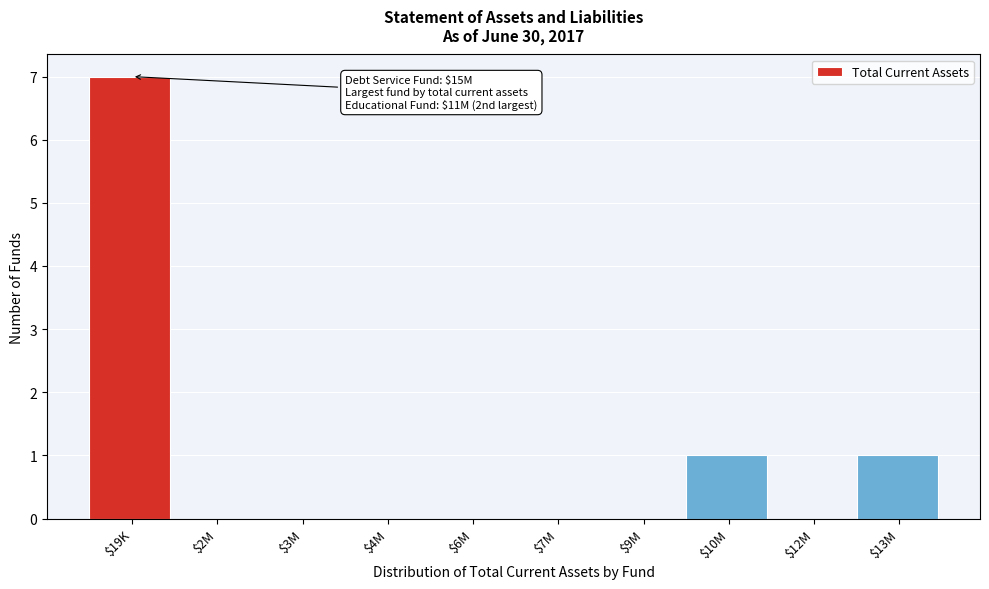

What is the greatest value displayed?

7